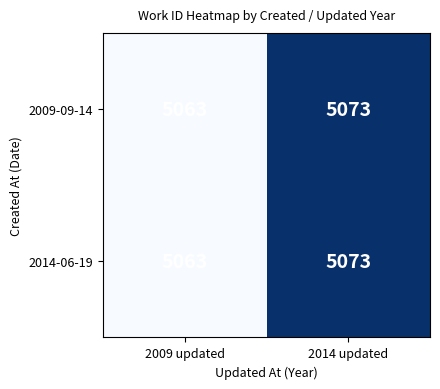

At how many categories does at least one series exceed 5067?

1